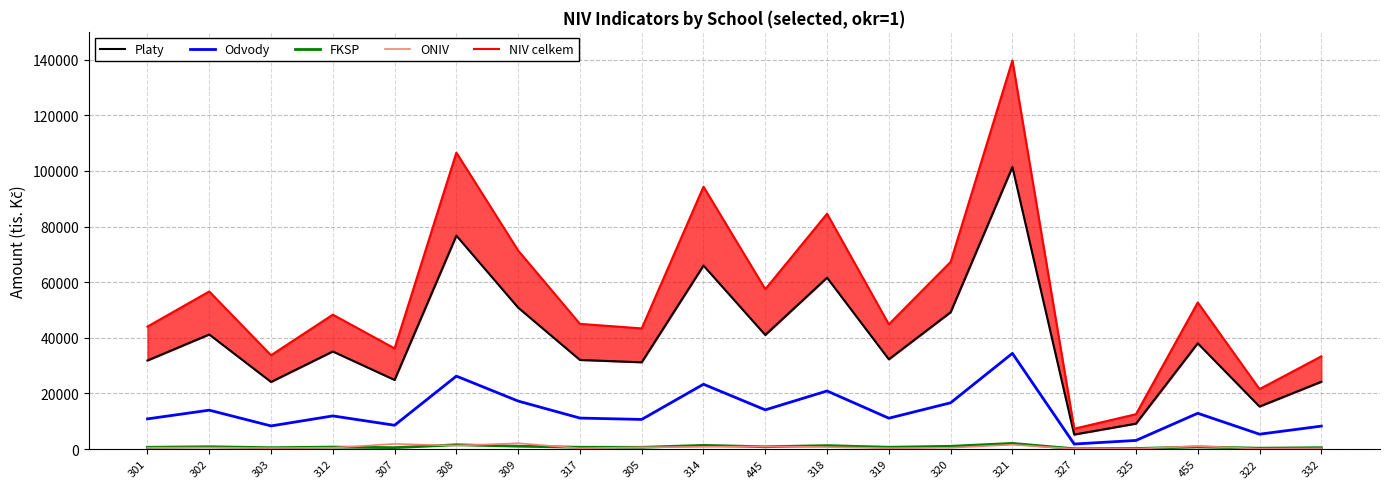

Reading left to right, transcribe all the data shown in this chart.

Platy: 31836.4	41185.4	24118.8	35073.1	24839.9	76720.6	50829.0	32030.4	31189.3	65961.1	41009.7	61601.1	32249.8	49184.6	101383.1	5203.9	9128.8	38016.7	15271.7	24186.7
Odvody: 10841.8	13972.8	8309.9	11910.2	8551.4	26219.0	17247.8	11132.2	10644.4	23298.2	14083.7	20881.2	11086.3	16629.0	34398.6	1802.0	3089.6	12858.4	5336.1	8237.6
FKSP: 636.7	823.7	482.4	701.5	496.8	1534.4	1016.6	640.6	623.8	1319.2	820.2	1232.0	645.0	983.7	2027.7	104.1	182.6	760.3	305.4	483.7
ONIV: 479.7	513.8	346.9	468.8	1840.0	1246.5	2079.6	296.5	616.4	780.7	912.3	708.0	323.0	465.1	1539.2	70.7	110.7	1030.6	125.6	228.5
NIV celkem: 44034.6	56649.9	33724.7	48317.8	36188.1	106571.0	71373.0	45004.8	43377.0	94327.7	57483.9	84599.7	44854.1	67276.2	139736.7	7308.3	12523.7	52692.0	21554.4	33321.6